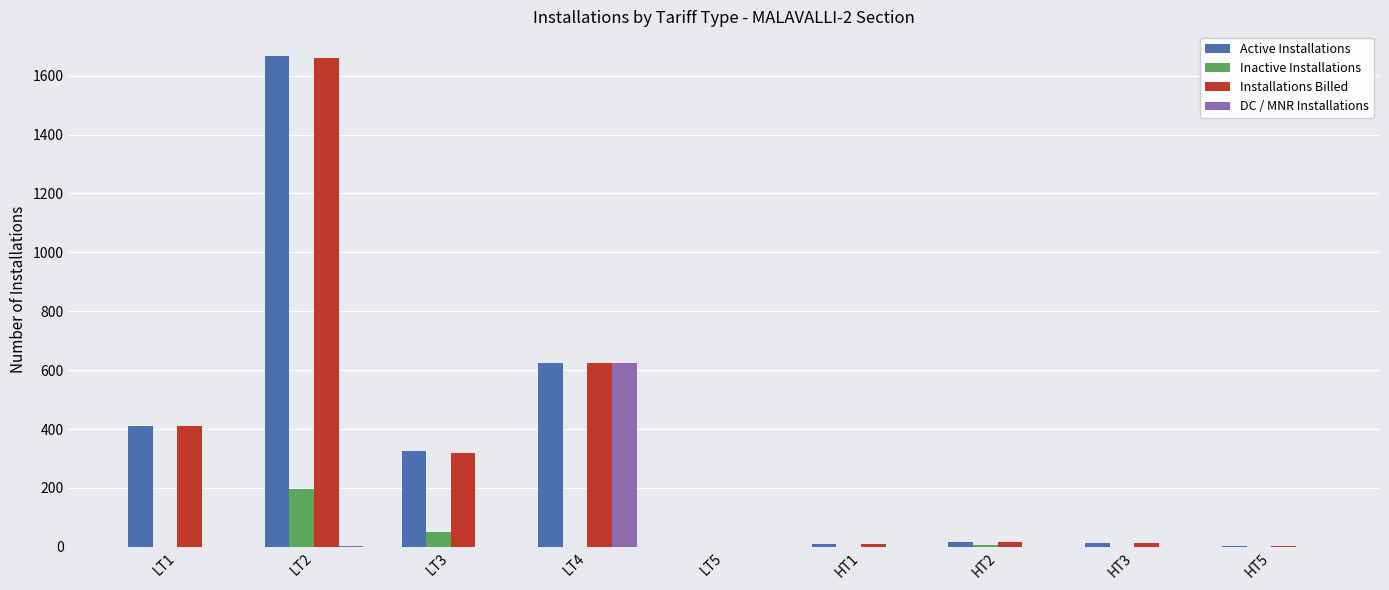

Which series has the widest spread of values?

Active Installations